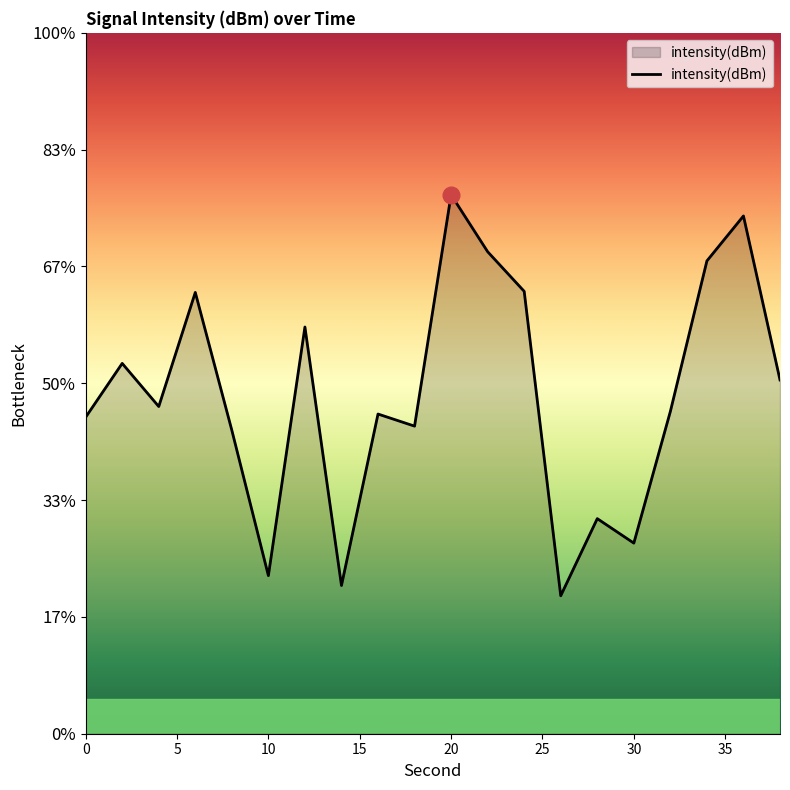

How many values exceed -130?

9